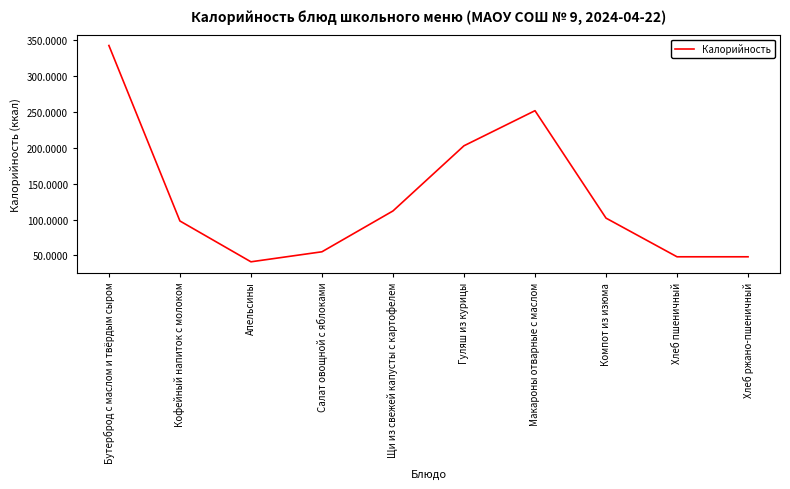

At which label is the value closest to 192?

Гуляш из курицы